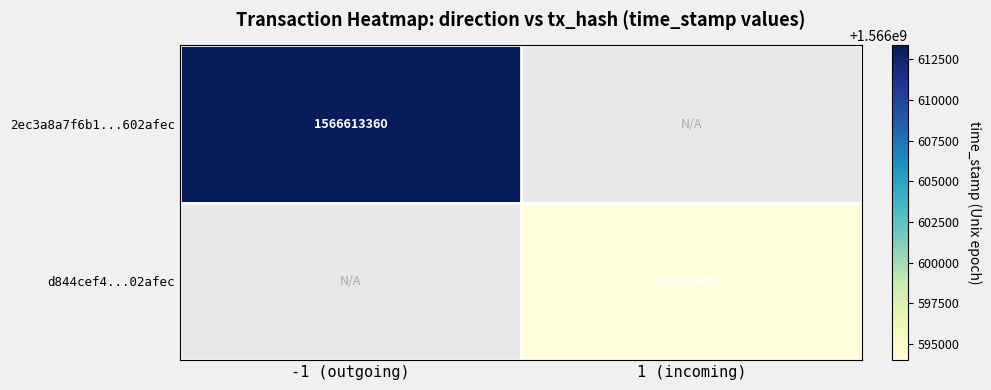

The d844cef4...02afec series shows 2747521016 at 1 (incoming). True or false?

False